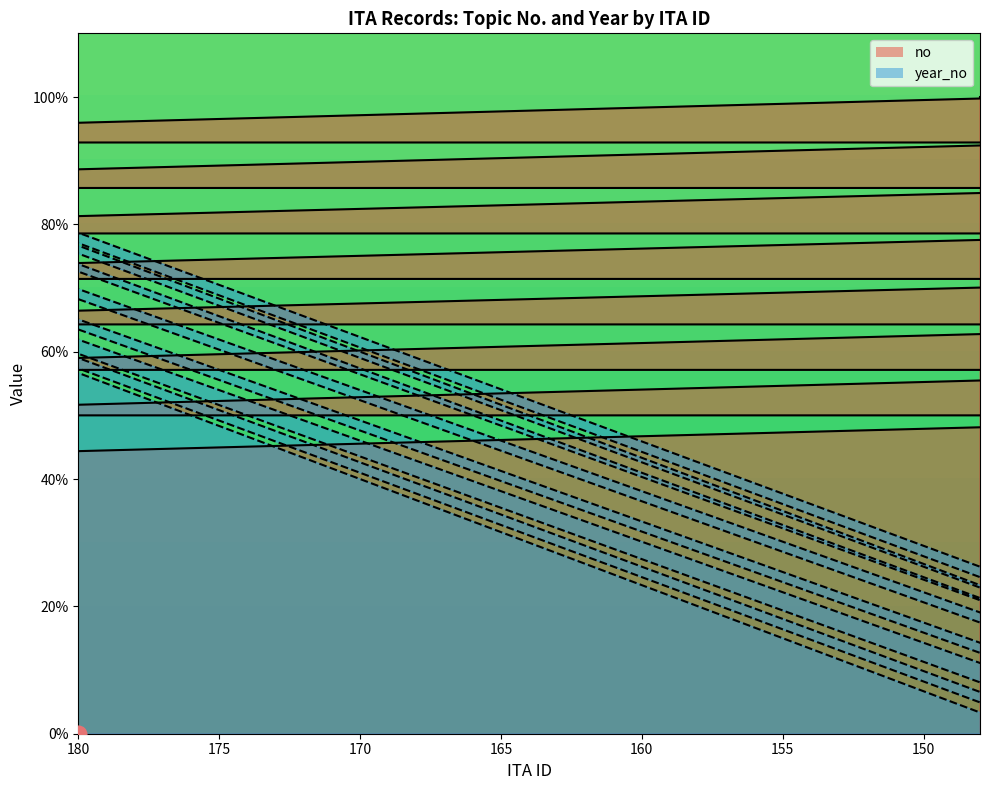

What are all the series names shown in the legend?

no, year_no